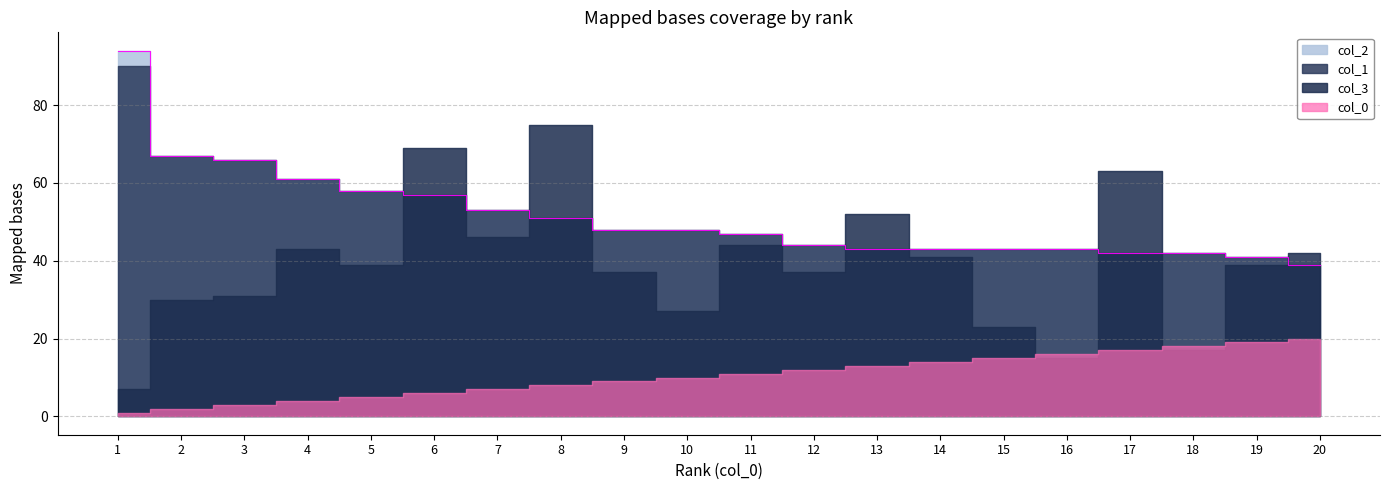

After their last crossing, which series has the higher values: col_1 or col_3?

col_3